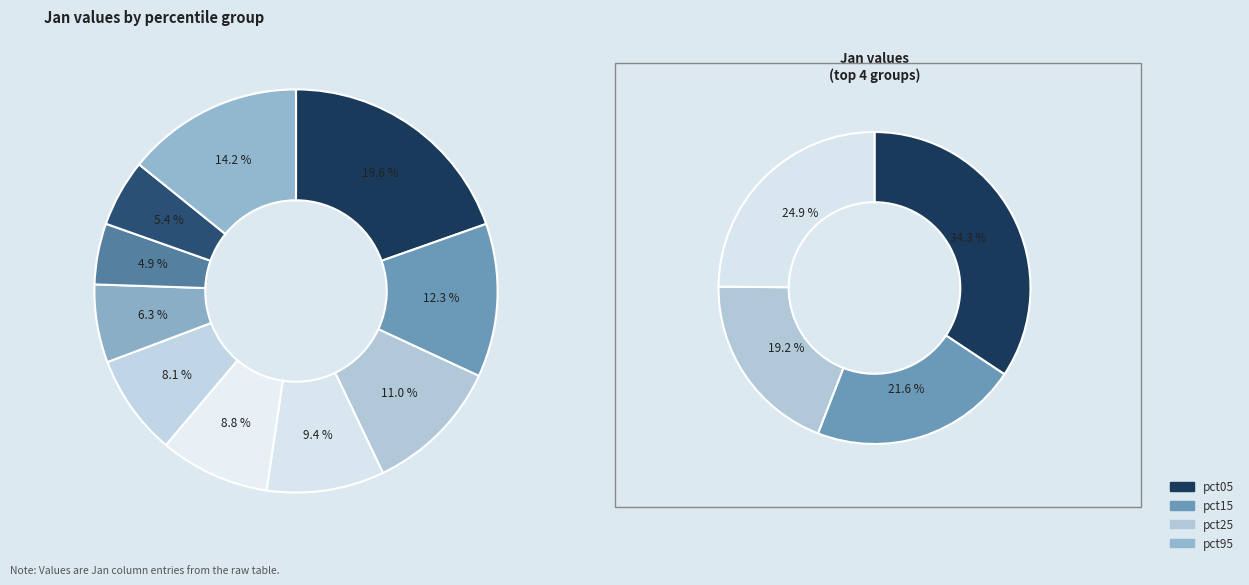

Is there a majority slice in this chart?

No